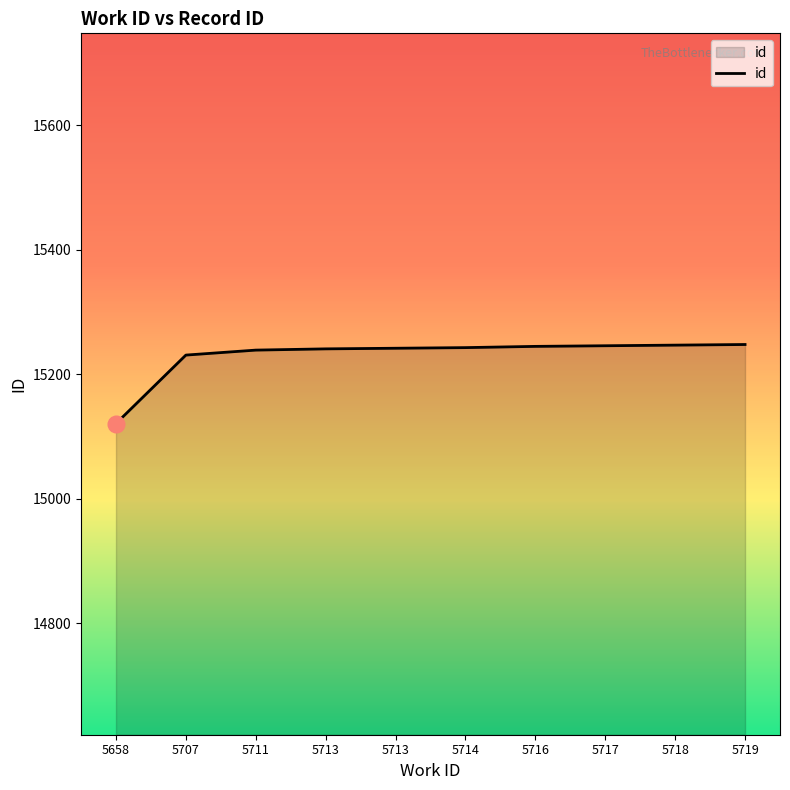

At which category does the chart reach its minimum across all series?

5658